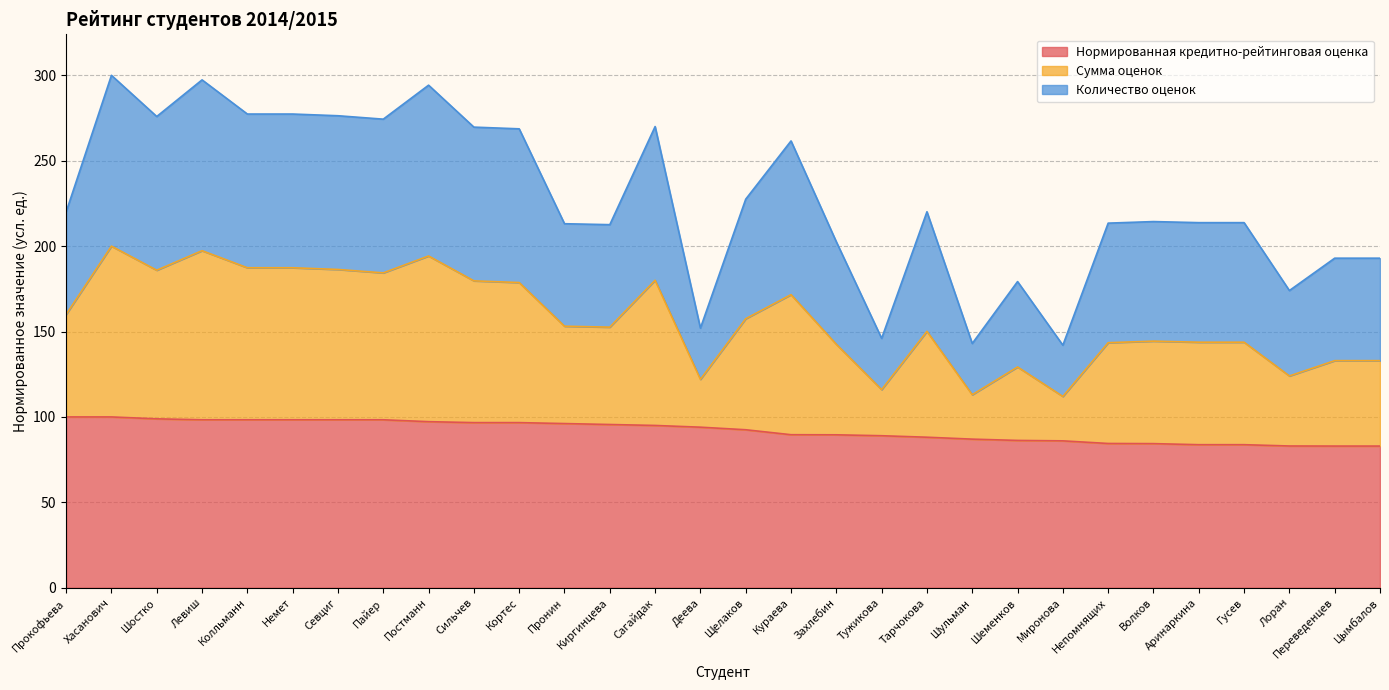

What is the total value across all series at Гусев?

213.8